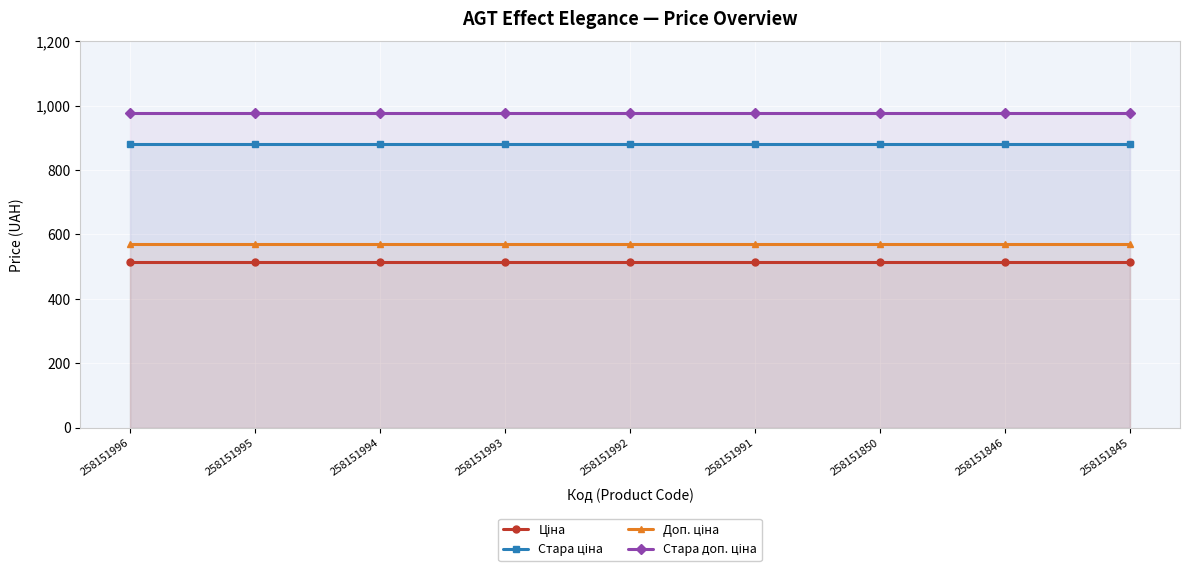

Which series has the largest range (max minus min)?

Ціна